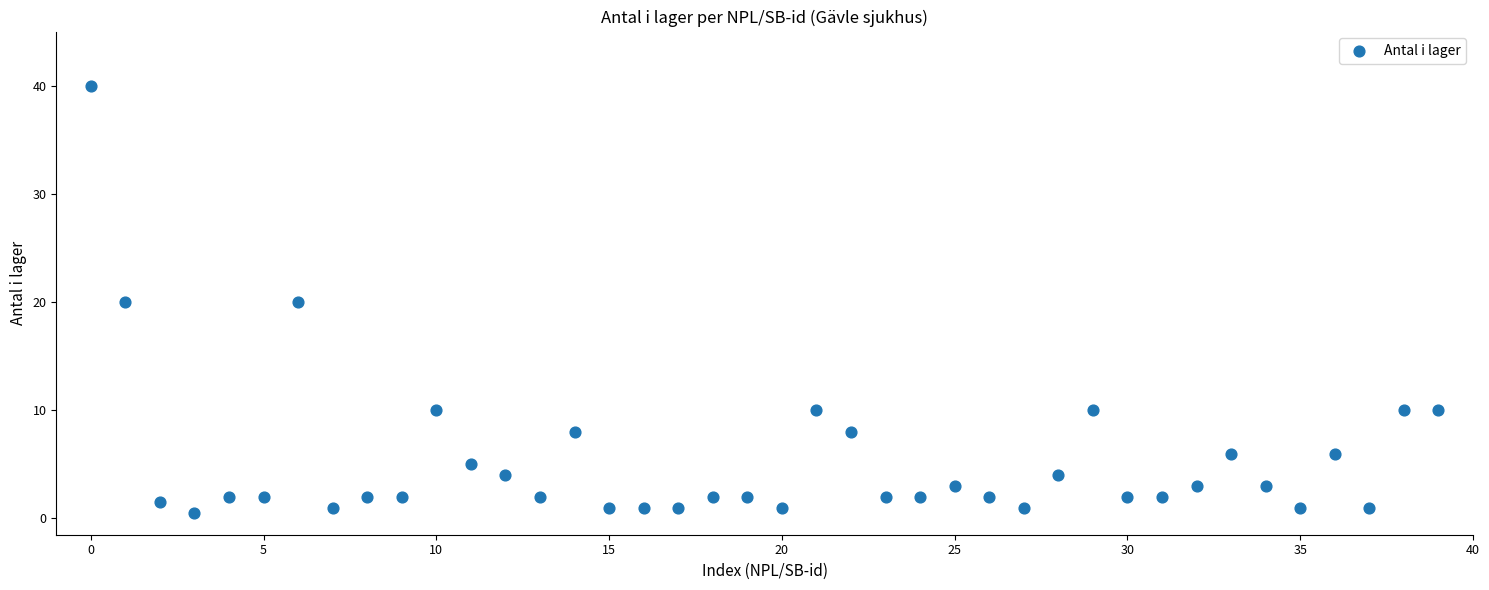

What is the range of Y values (max minus min)?

39.5